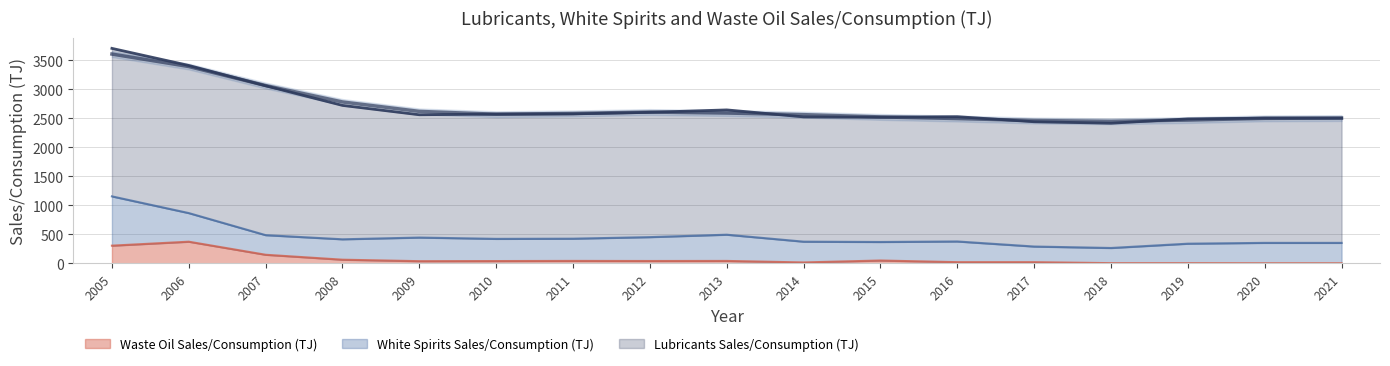

The Waste Oil Sales/Consumption (TJ) series shows 1.5 at 2021. True or false?

True